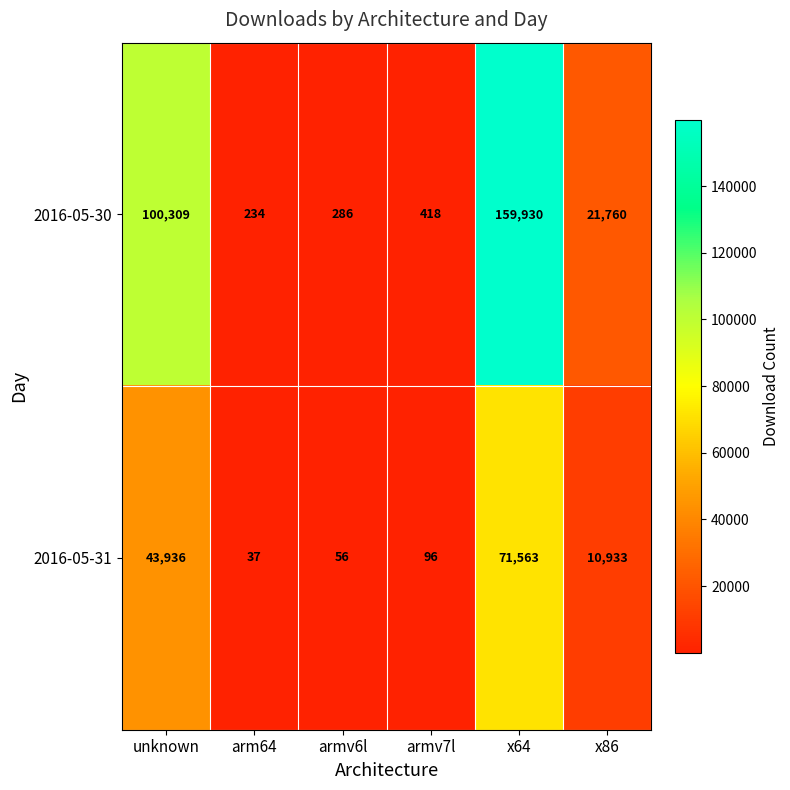

What is the total value across all series at armv7l?

514